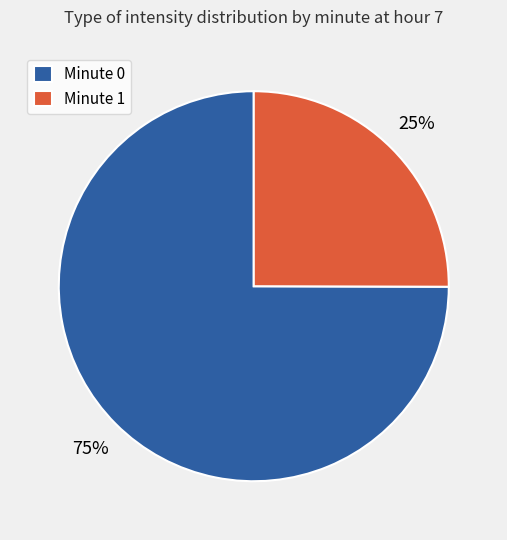

Is it true that Minute 1 is 25% of the pie?

True